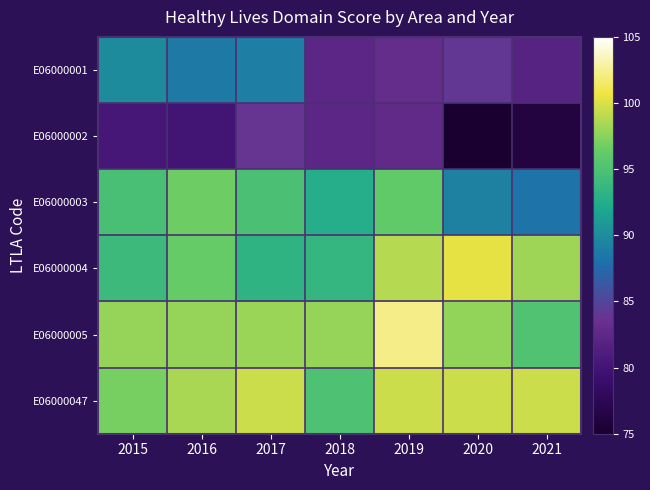

Reading right to left, what are all the values shown in this chart?

E06000001: 2021=81.8	2020=84.1	2019=83.0	2018=82.3	2017=89.0	2016=88.8	2015=89.9
E06000002: 2021=76.2	2020=75.1	2019=82.8	2018=82.3	2017=83.8	2016=80.0	2015=80.4
E06000003: 2021=88.3	2020=89.2	2019=96.2	2018=92.6	2017=94.9	2016=96.6	2015=94.8
E06000004: 2021=98.2	2020=100.4	2019=98.8	2018=93.6	2017=93.2	2016=96.4	2015=94.1
E06000005: 2021=95.2	2020=97.8	2019=102.2	2018=97.9	2017=98.0	2016=97.9	2015=97.9
E06000047: 2021=99.5	2020=99.5	2019=99.5	2018=95.1	2017=99.6	2016=98.5	2015=97.0